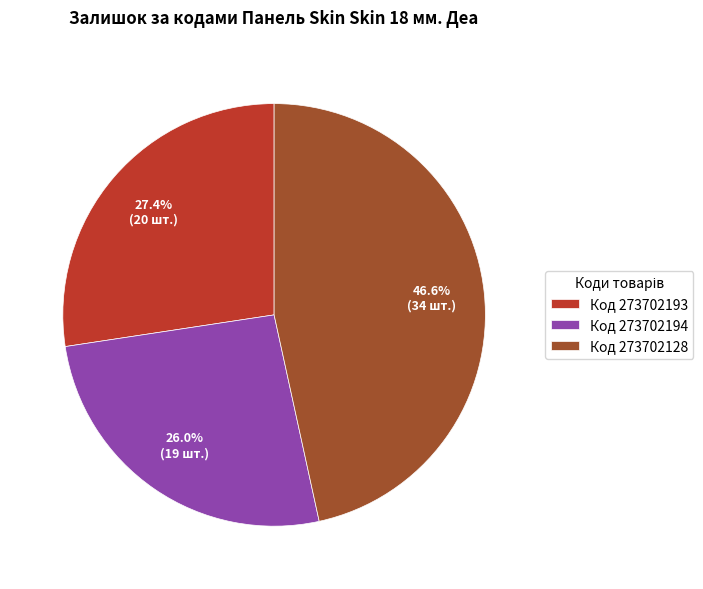

What is the largest slice in the pie chart?

Код 273702128